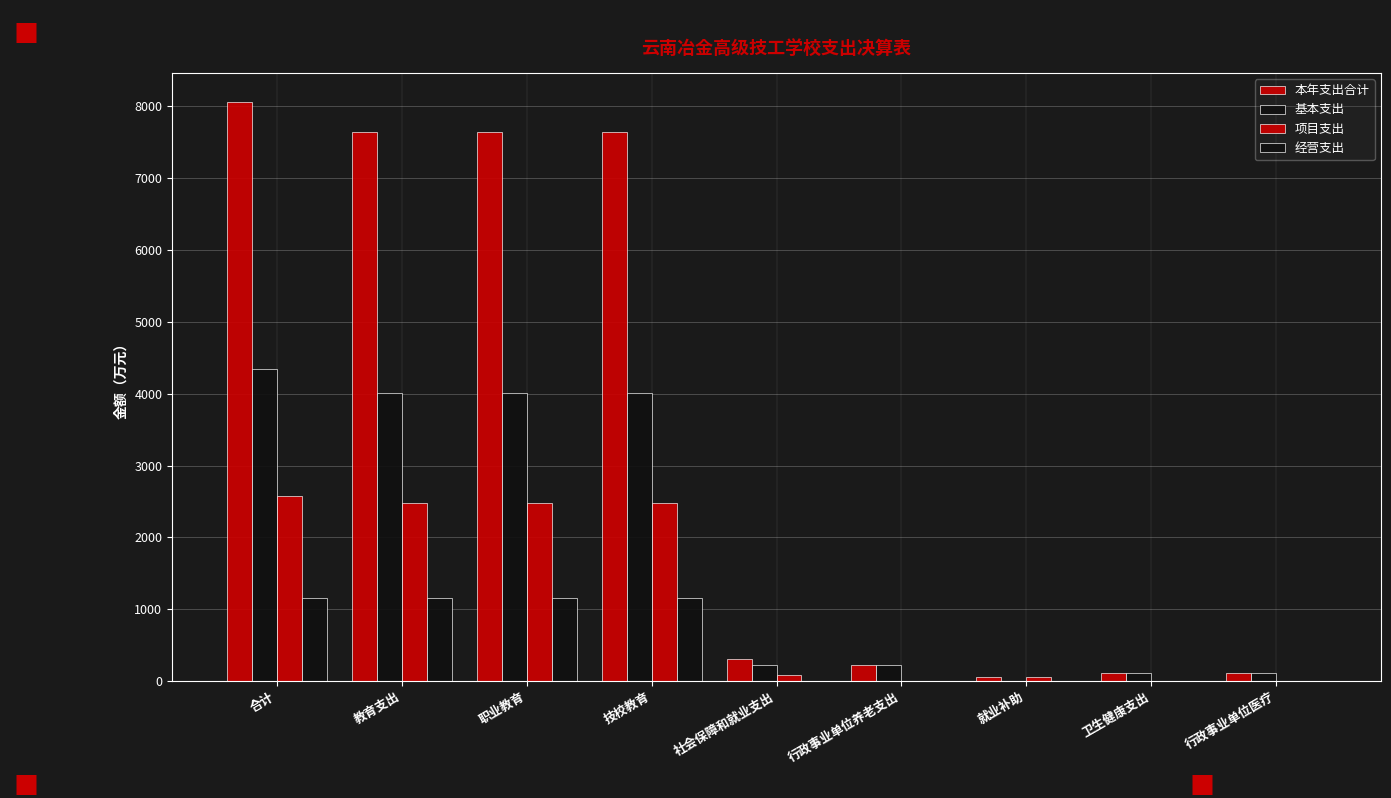

Which category has the lowest value in the 经营支出 series?

社会保障和就业支出